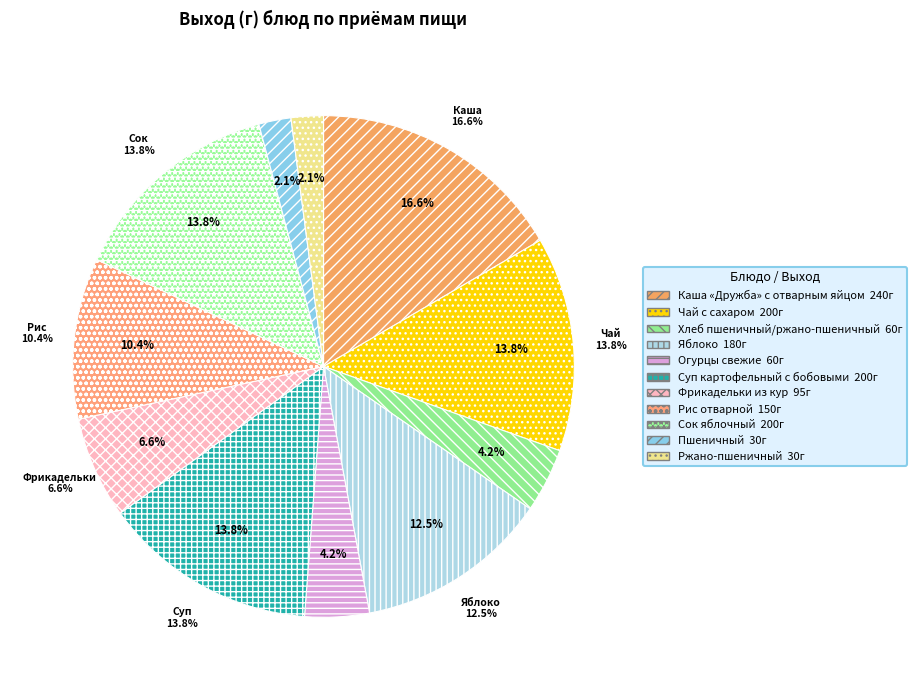

To the nearest percent, what is the average slice percentage?

9%